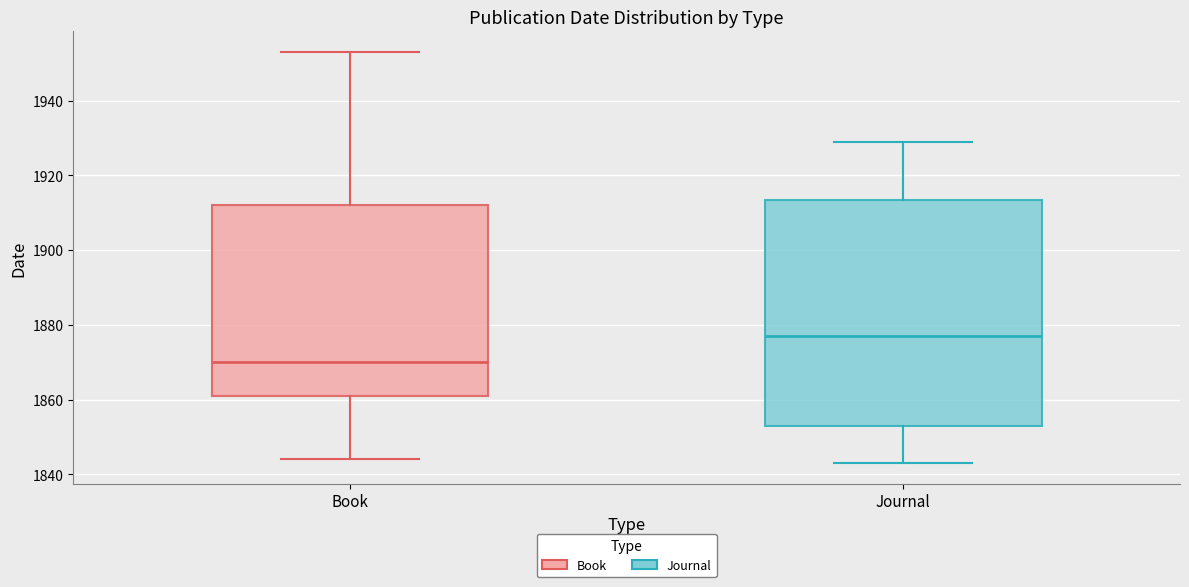

Which box's median line is the lowest?

Book